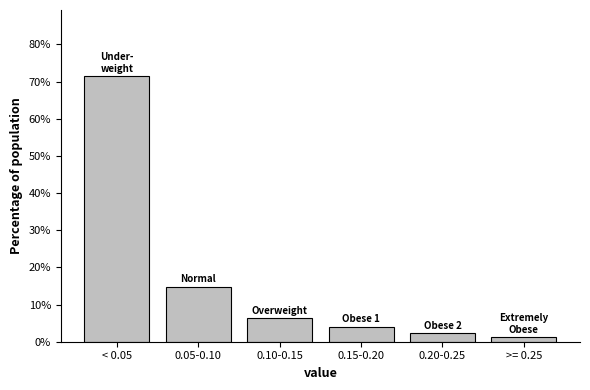

Reading left to right, list all the values displayed in this chart.

< 0.05=71.4	0.05-0.10=14.8	0.10-0.15=6.3	0.15-0.20=4.1	0.20-0.25=2.3	>= 0.25=1.2